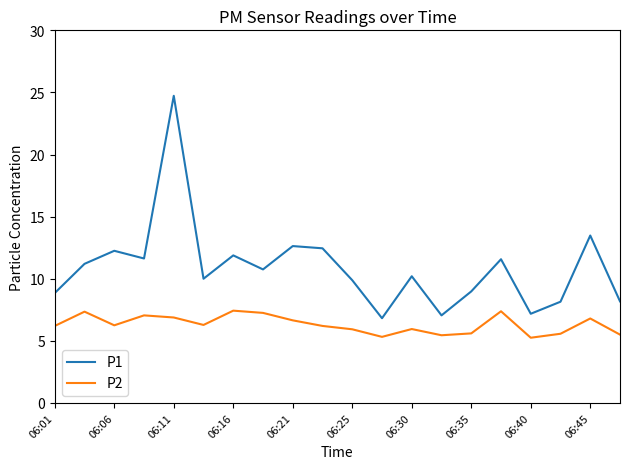

True or false: P2 and P1 cross at least once.

False